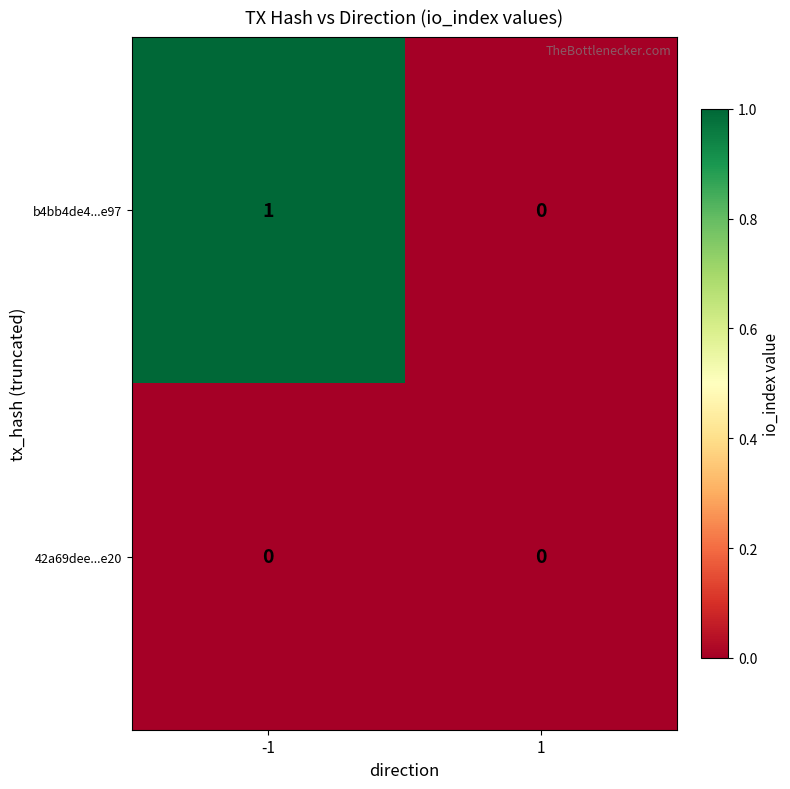

List the series in order of their overall mean, highest first.

b4bb4de4...e97, 42a69dee...e20